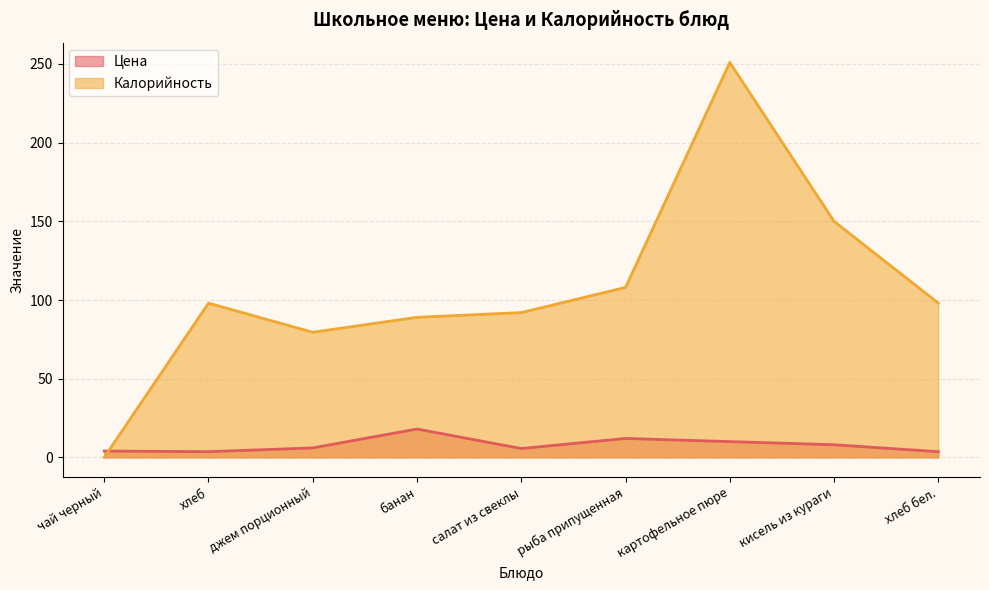

How many interior local valleys does the Калорийность series have?

1